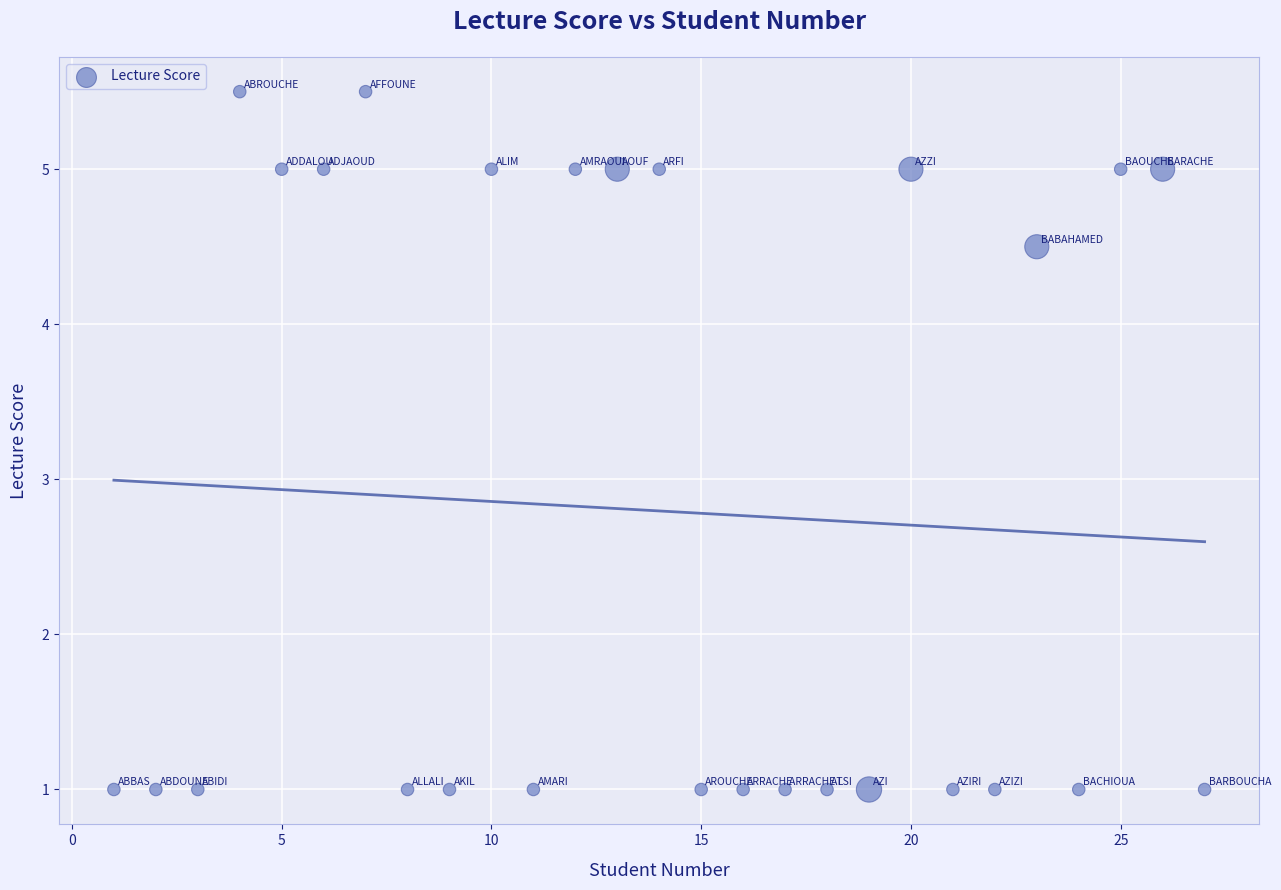

What Y value in the scatter plot is closest to 3?

4.5